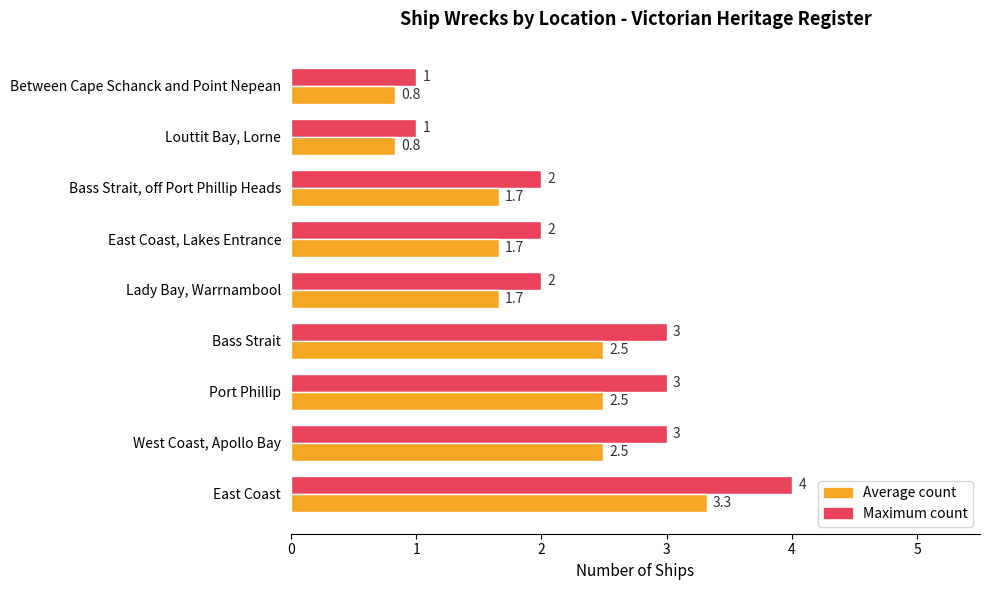

What are all the series names shown in the legend?

Average count, Maximum count